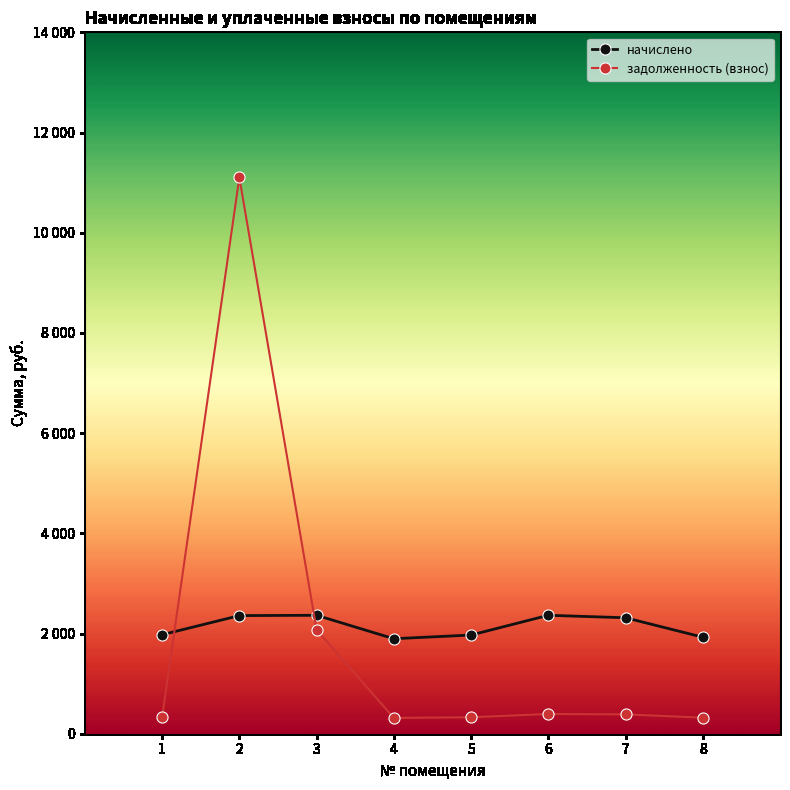

The начислено series shows 1896.1 at 4. True or false?

True